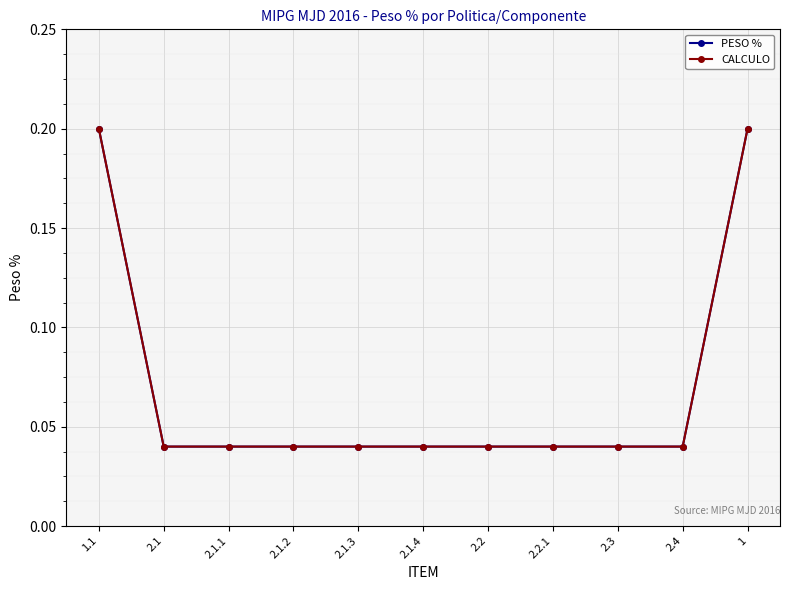

What is the greatest value displayed?

0.2